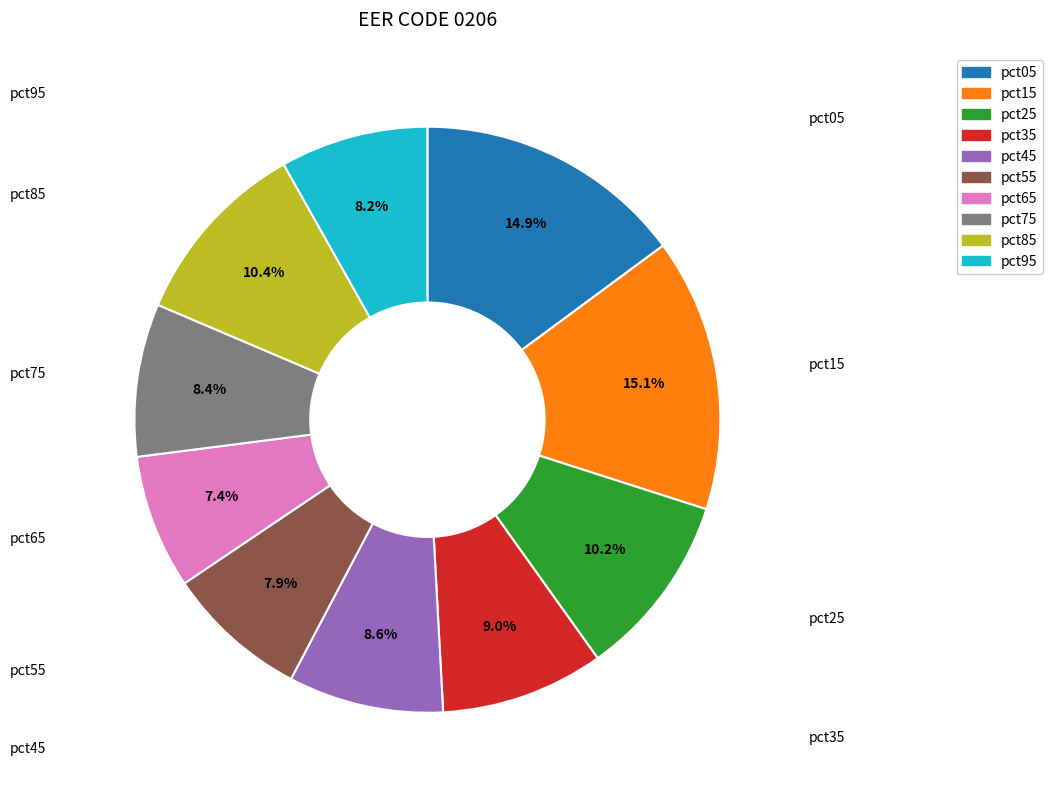

What is the ratio of the value at pct15 to the value at pct45?

1.8